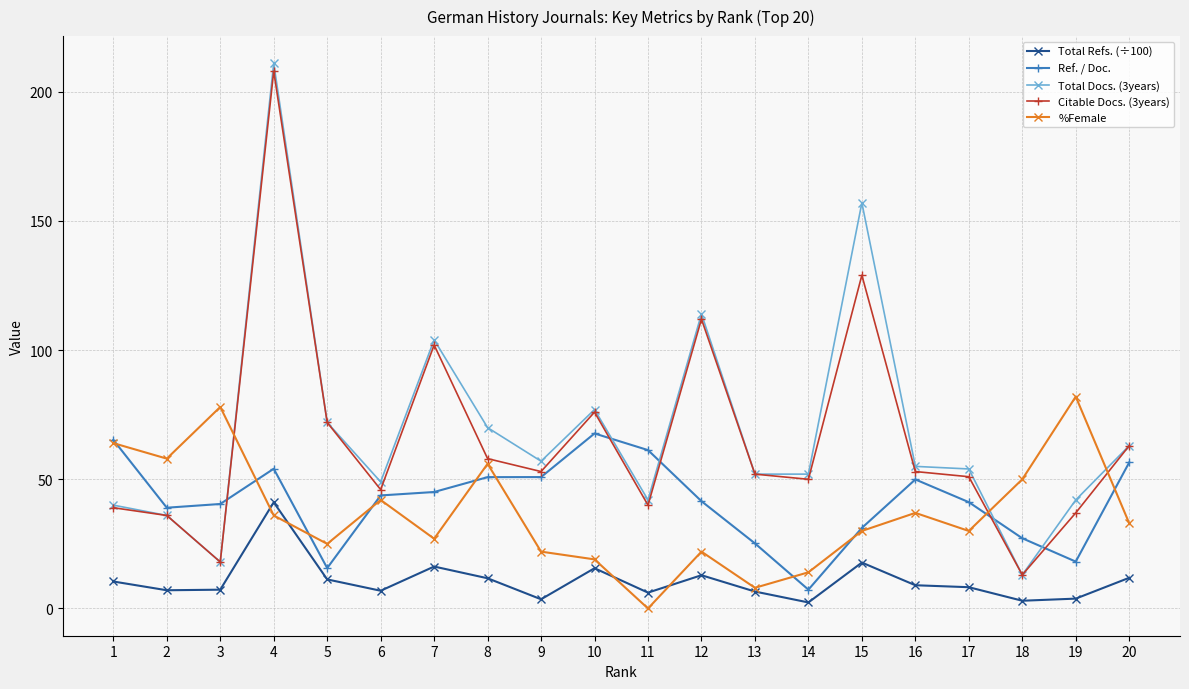

What is the sum of the Ref. / Doc. values at 15 and 12?

72.7